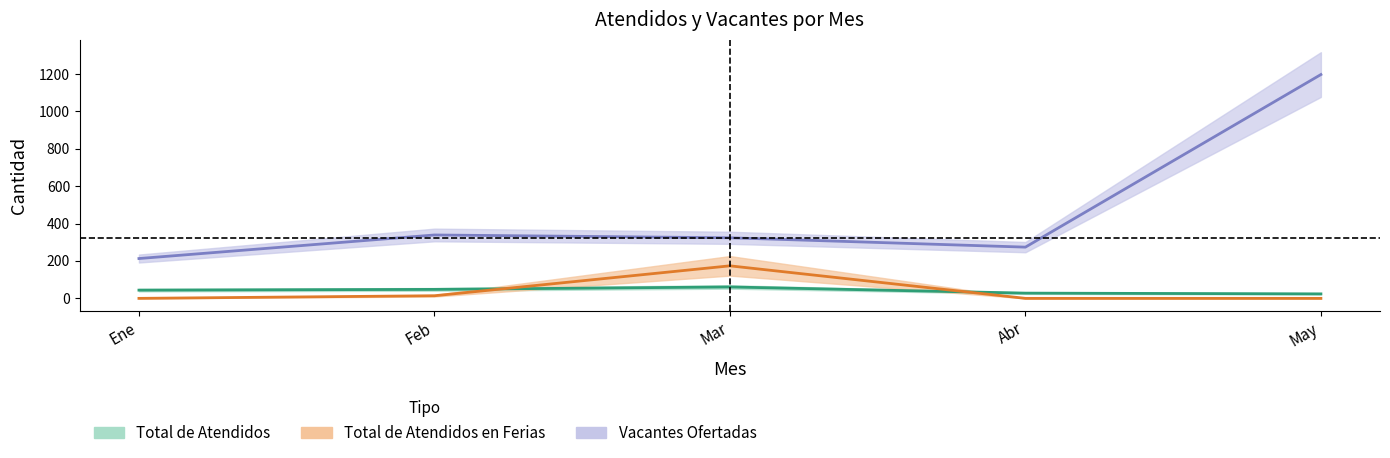

Where is the first local maximum for Total de Atendidos en Ferias?

Mar